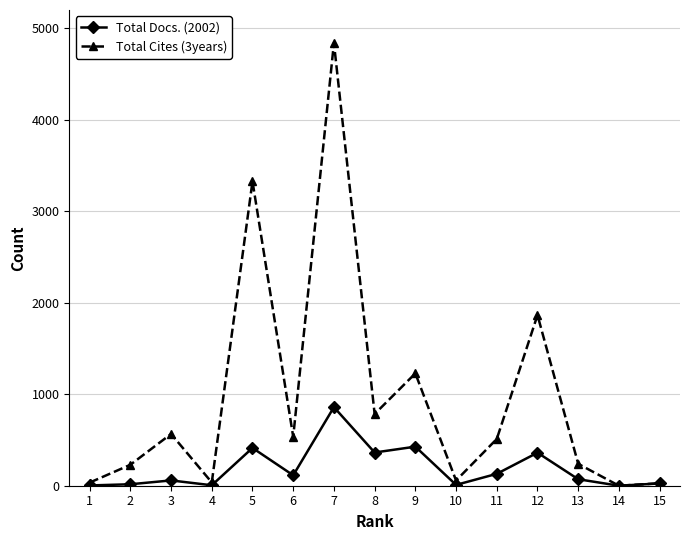

Rank the series at 5 from highest to lowest value.

Total Cites (3years), Total Docs. (2002)